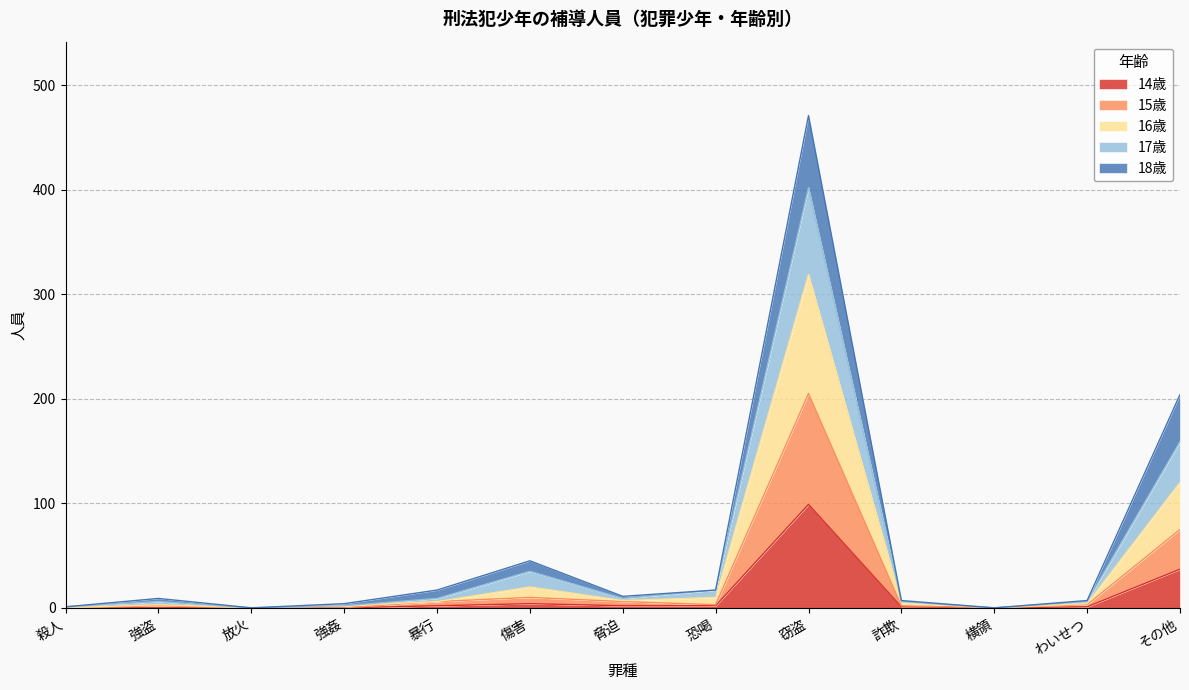

True or false: 14歳 has a value of 0 at 強盗.

True